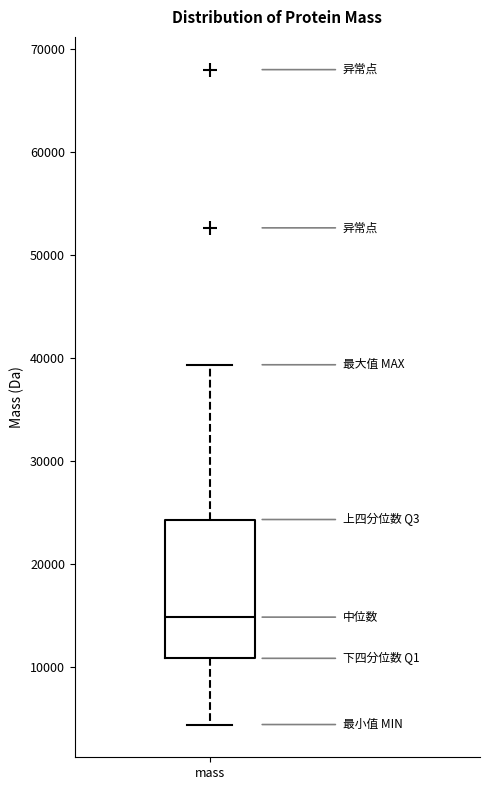

Transcribe this box plot: give where the median line is, the range the box spans, and where the two whiskers end, as read against the y-axis. The values are not printed on the chart, so give them approximately, as read against the axis.

median 15000, box 11000 to 24000, whiskers 4000 to 39000